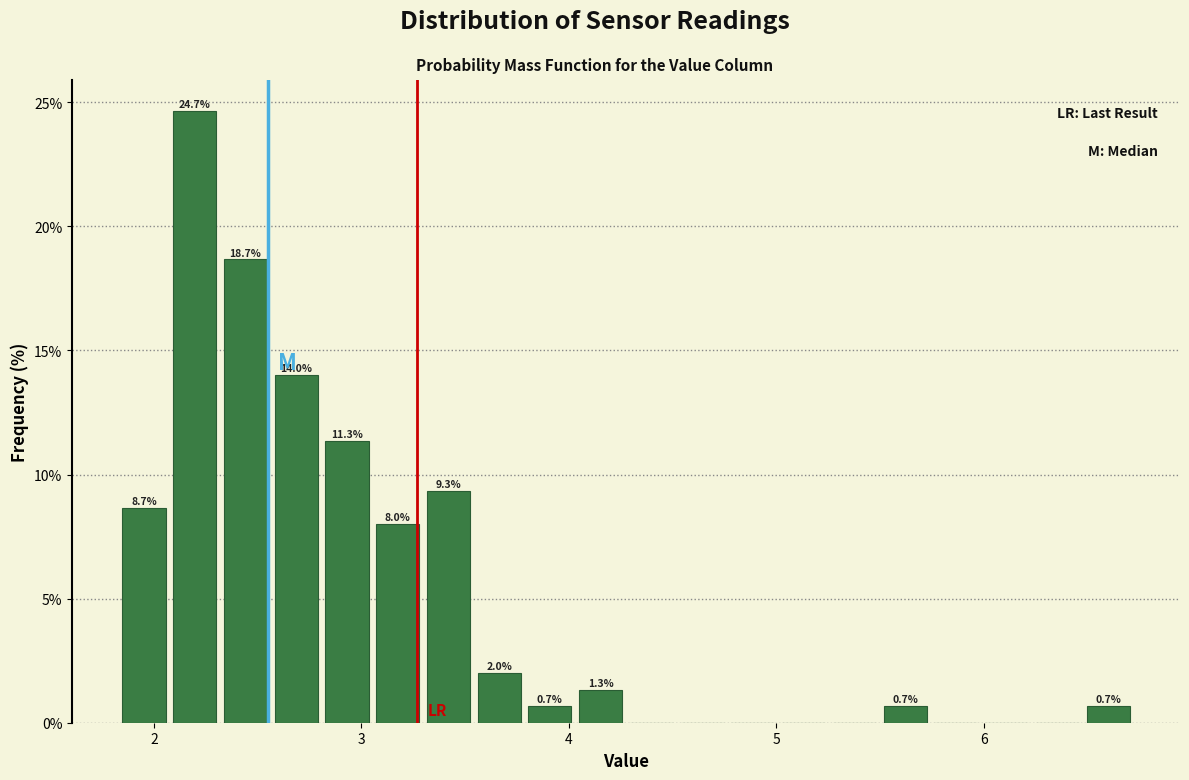

Around what value on the x-axis is the tallest bar? Give the approximate position of its centre, as read against the axis.

2.2